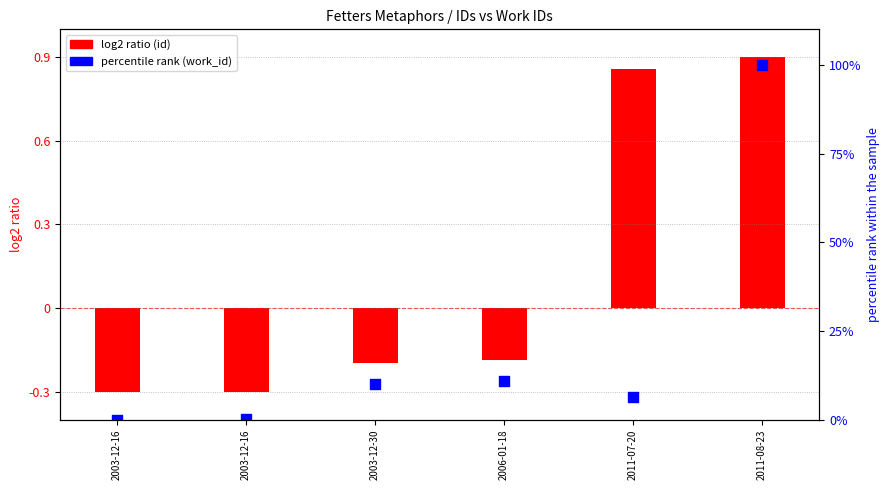

Is the value of id (log2 ratio) at 2003-12-30 greater than the value of work_id (percentile rank) at 2003-12-16?

No